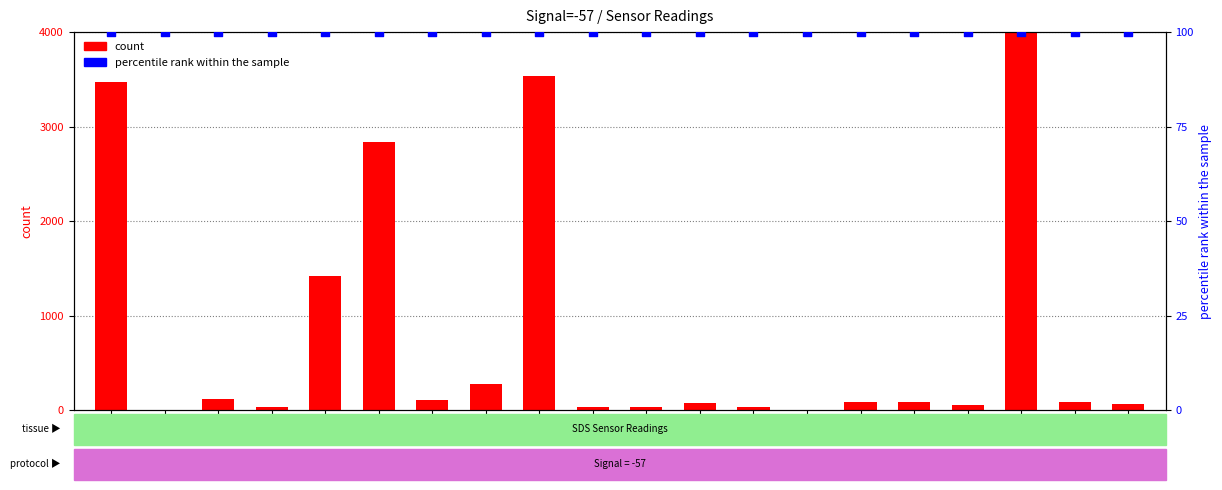

Is the value of percentile rank within the sample at 00:00 greater than the value of count at 00:27?

Yes